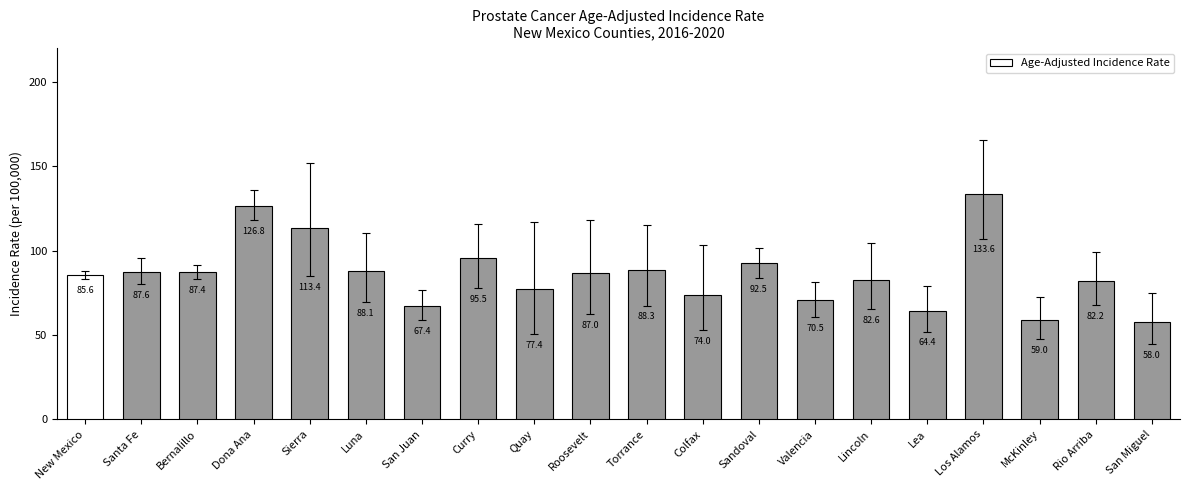

Reading left to right, list all the values displayed in this chart.

85.6	87.6	87.4	126.8	113.4	88.1	67.4	95.5	77.4	87.0	88.3	74.0	92.5	70.5	82.6	64.4	133.6	59.0	82.2	58.0